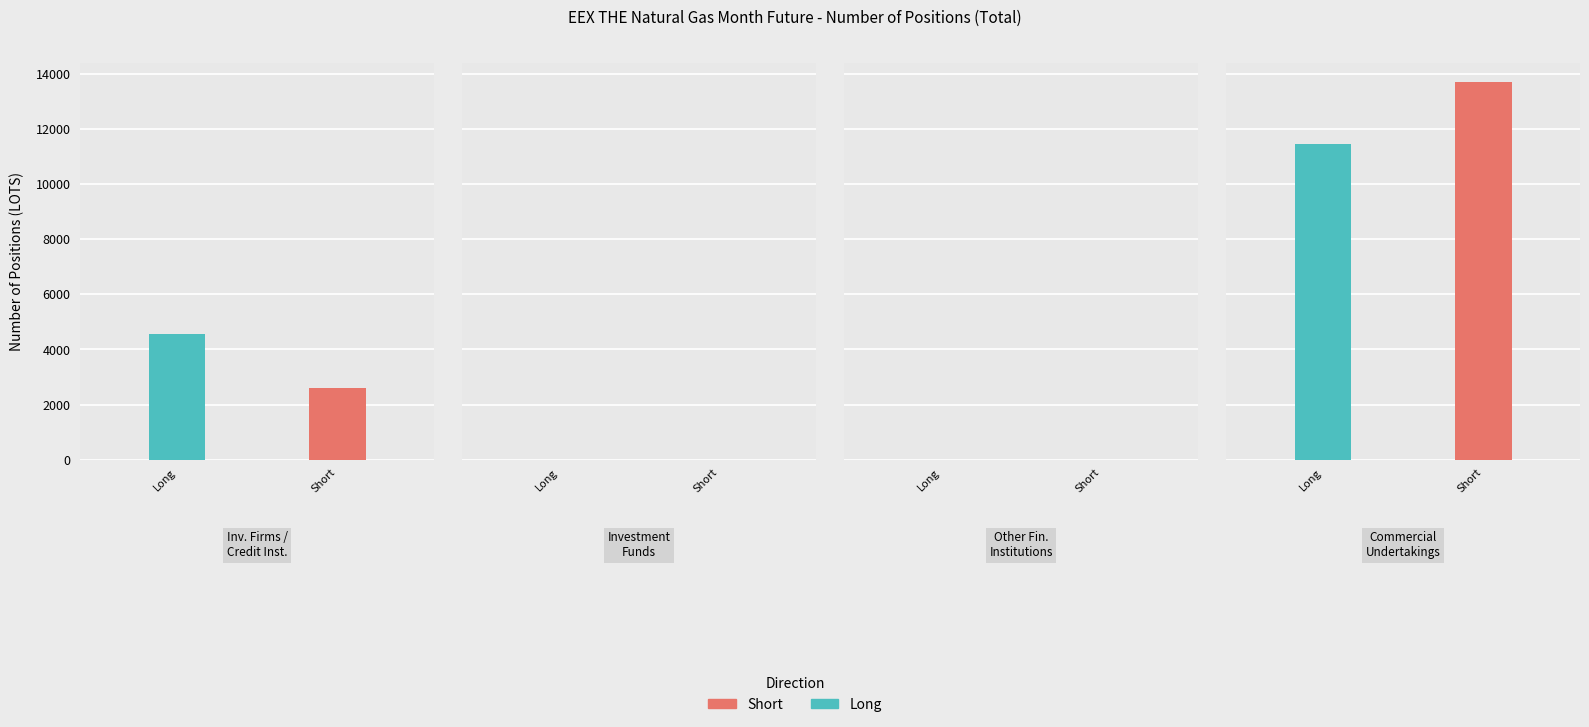

What is the maximum value shown in the chart?

13703